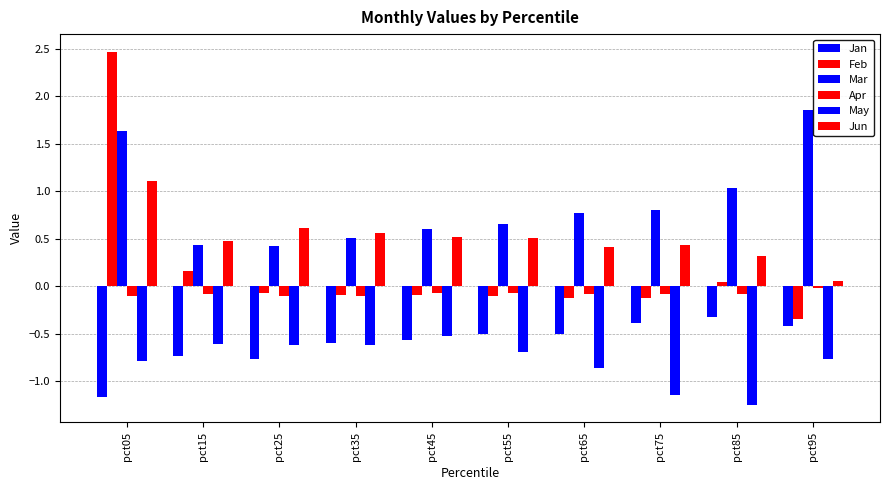

Where is Jan nearest to the value 0?

pct85